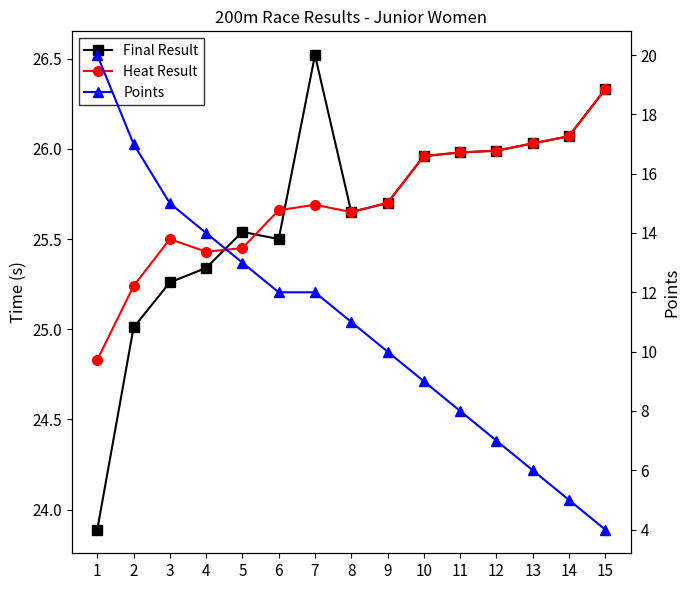

Is it true that Final Result equals 40.4 at 11?

False